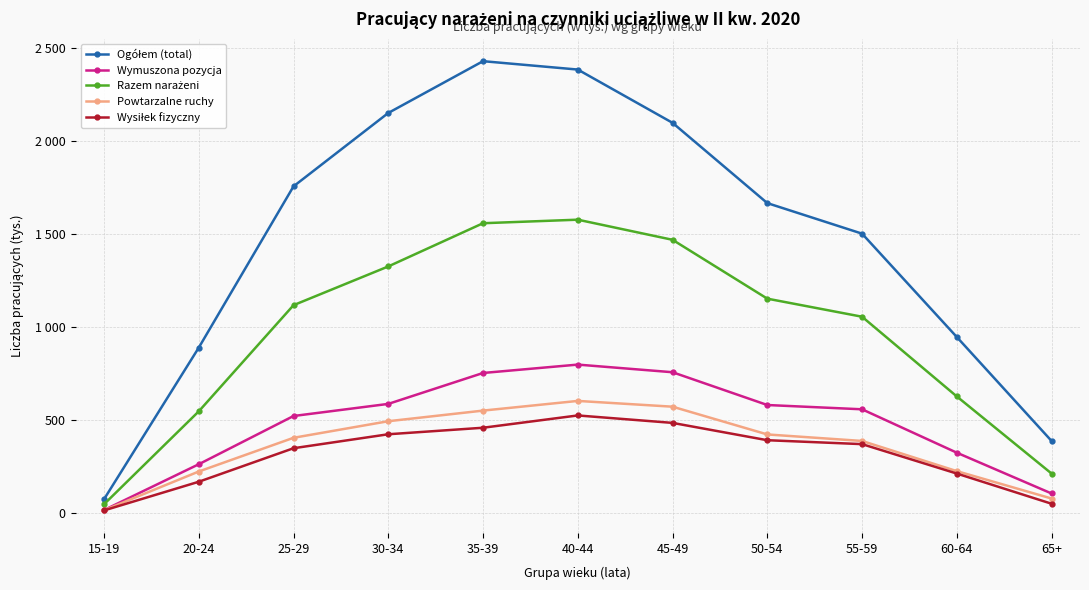

Between 40-44 and 60-64, which is larger?

40-44